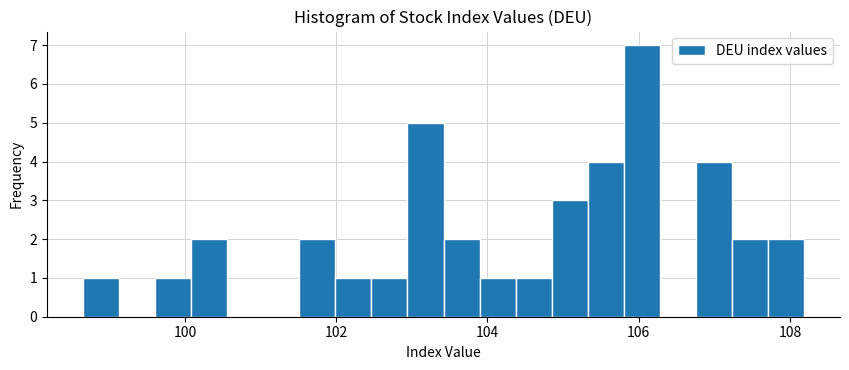

Read against the x-axis, roughly where is the centre of the tallest bar?

106.0